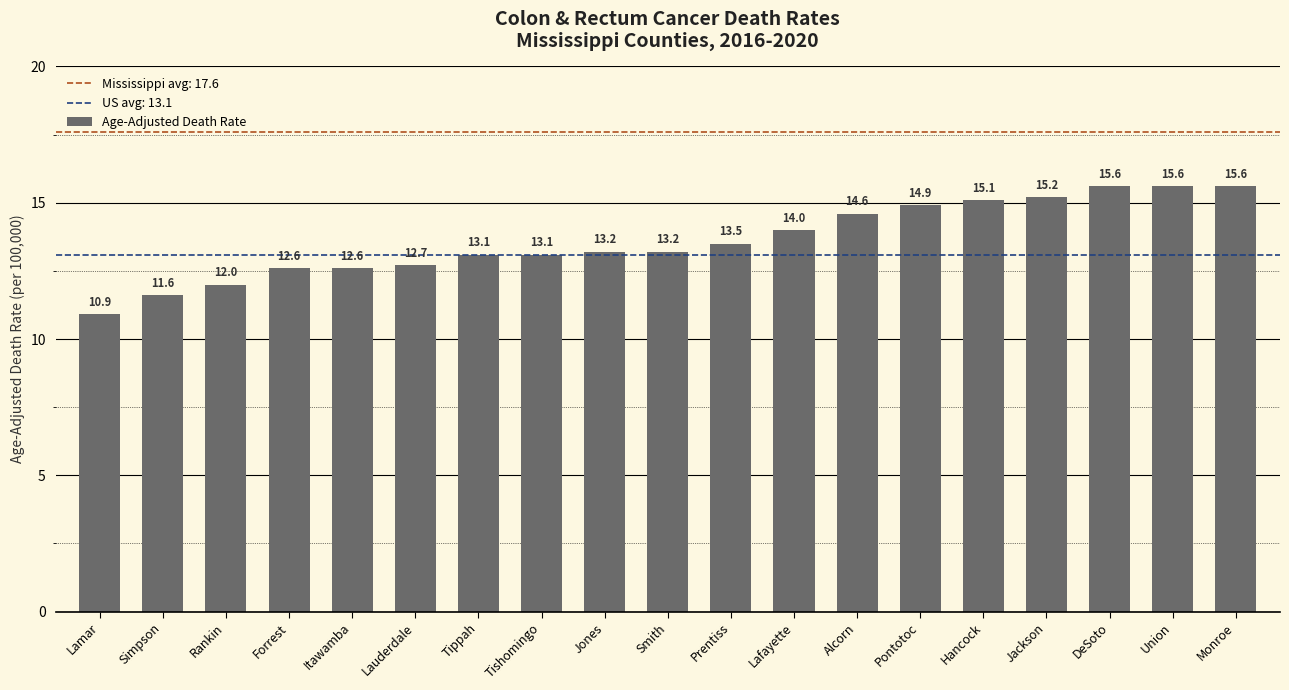

What is the maximum value shown in the chart?

15.6